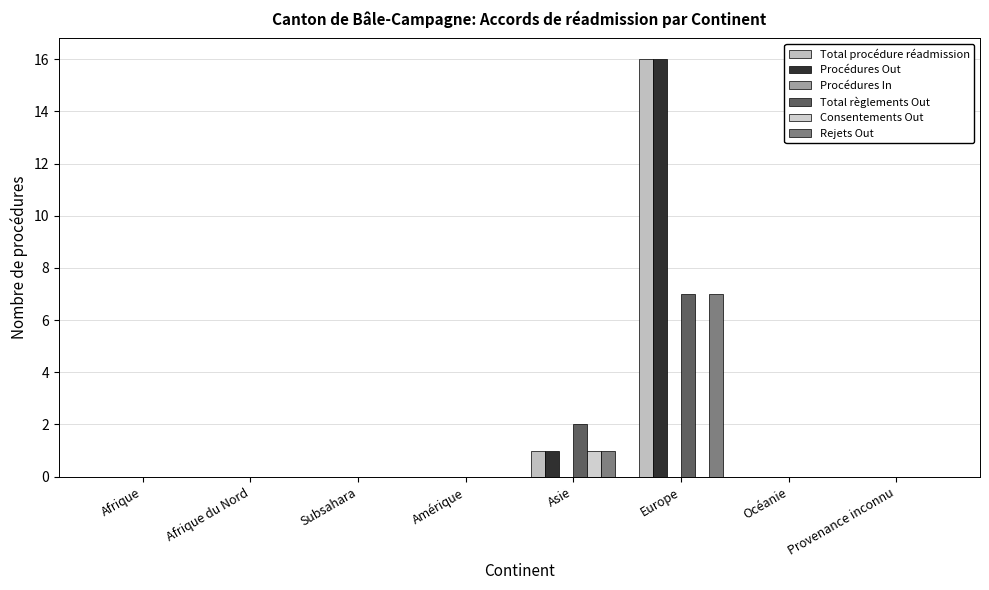

What is the average value of the Total règlements Out series?

1